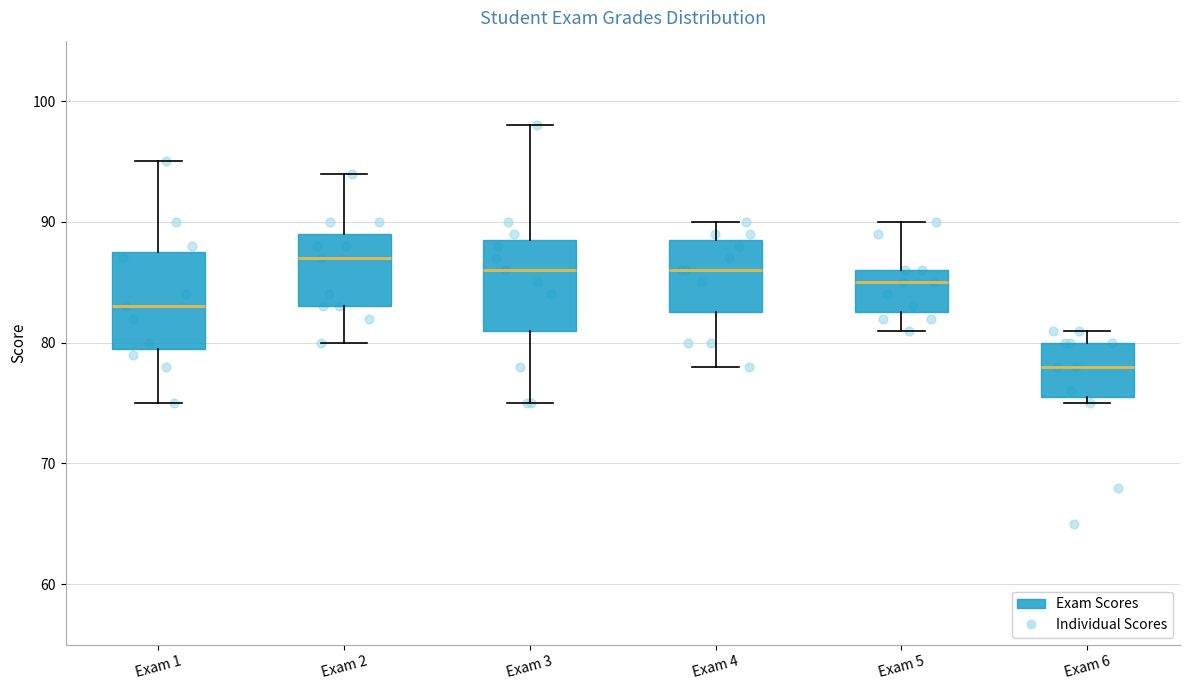

Reading left to right, transcribe this box plot: for each box, give where its median line is, the range the box spans, and where its two whiskers end, as read against the y-axis. The values are not printed on the chart, so give them approximately, as read against the axis.

Exam 1: median 83, box 80 to 88, whiskers 75 to 95
Exam 2: median 87, box 83 to 89, whiskers 80 to 94
Exam 3: median 86, box 81 to 89, whiskers 75 to 98
Exam 4: median 86, box 83 to 89, whiskers 78 to 90
Exam 5: median 85, box 83 to 86, whiskers 81 to 90
Exam 6: median 78, box 76 to 80, whiskers 75 to 81